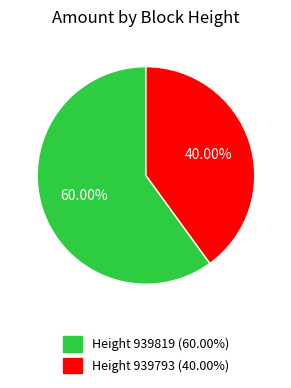

Which category accounts for the majority?

Height 939819 (60.00%)